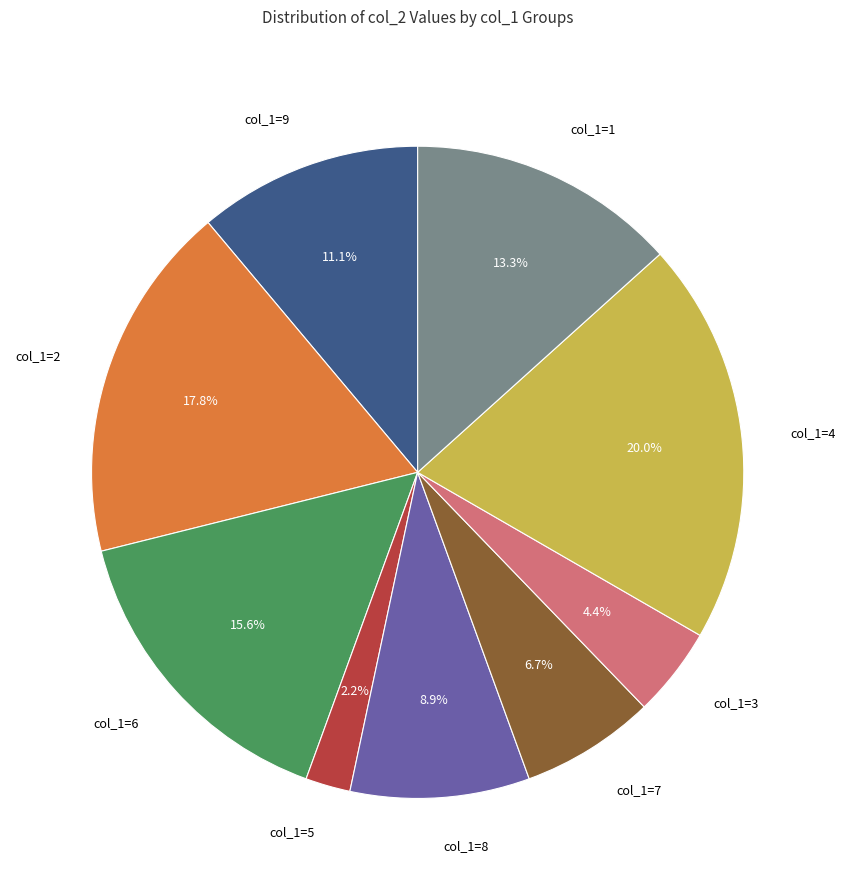

Combined, do col_1=2 and col_1=1 account for over 50%?

No